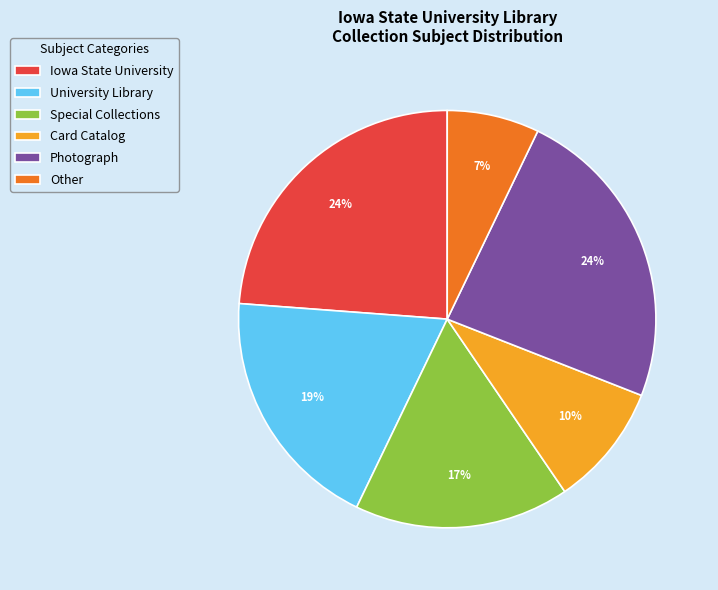

What is the smallest slice in the pie chart?

Other